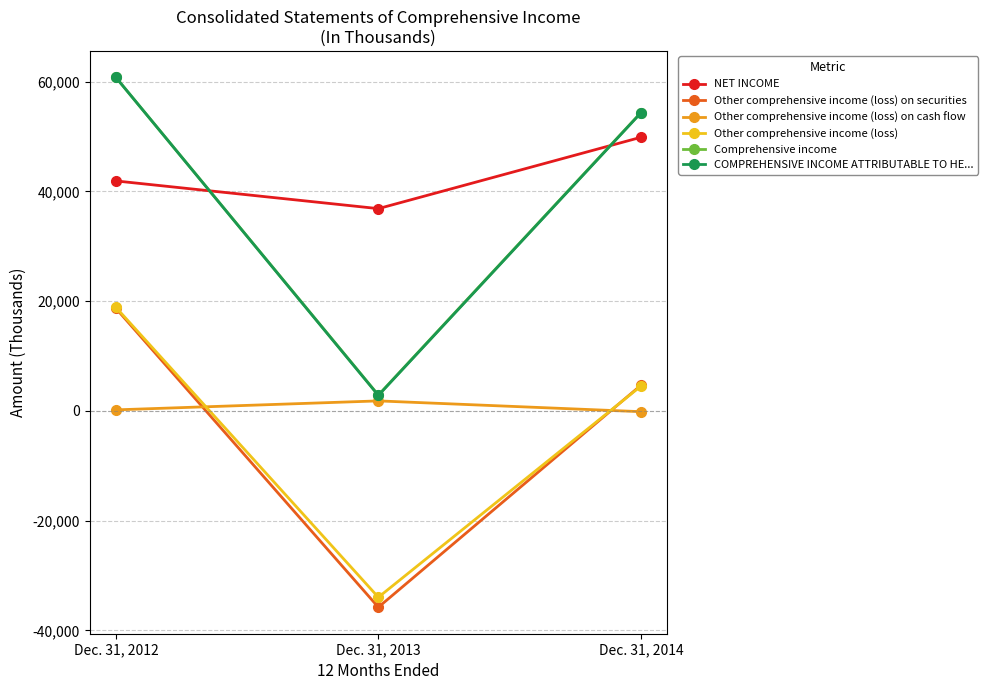

What is the difference between the maximum and minimum values in the Comprehensive income series?

57888